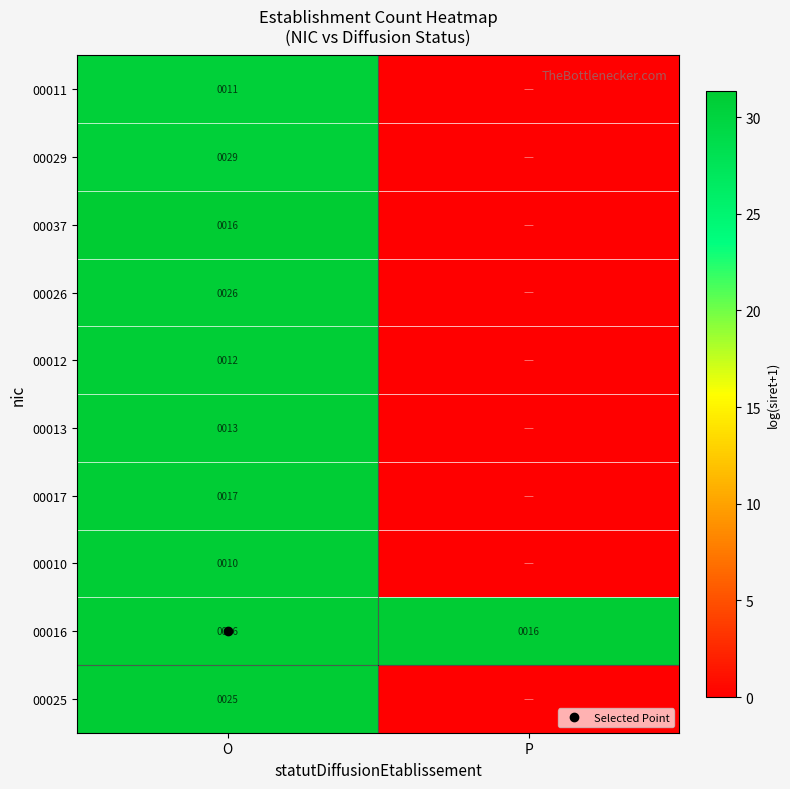

The value of 00013 at O is 31.0. True or false?

True